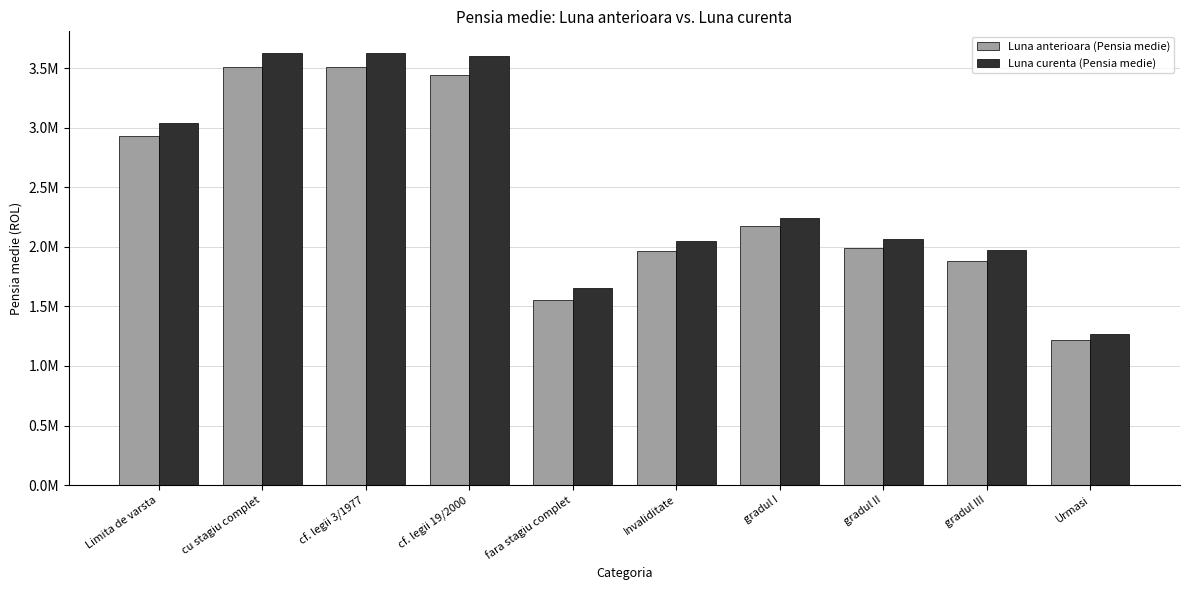

The Luna curenta (Pensia medie) series shows 3606953.0 at cf. legii 19/2000. True or false?

True